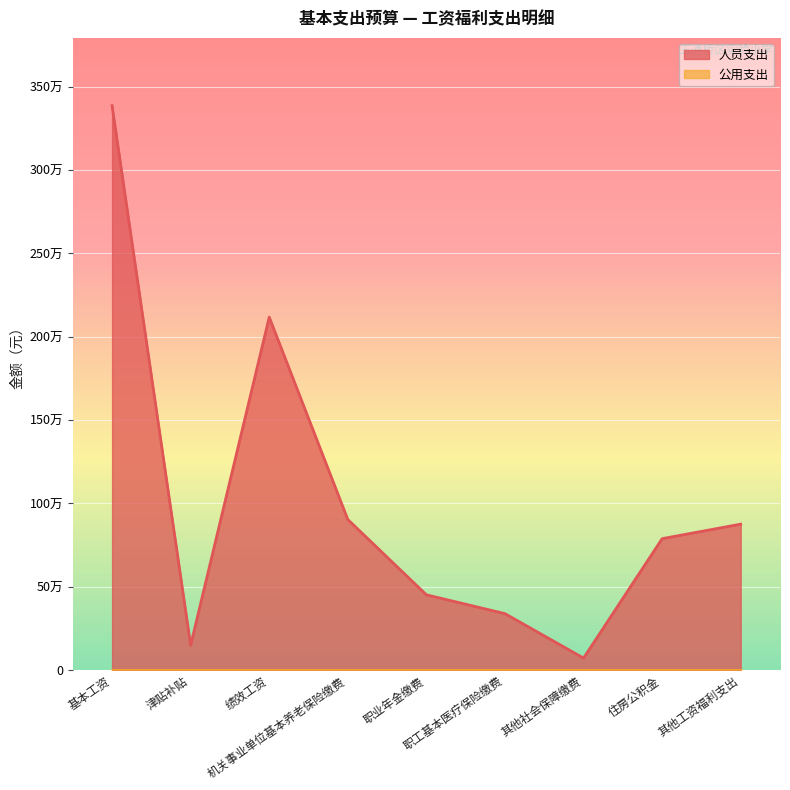

List the labels in order of value, largest first.

基本工资, 绩效工资, 机关事业单位基本养老保险缴费, 其他工资福利支出, 住房公积金, 职业年金缴费, 职工基本医疗保险缴费, 津贴补贴, 其他社会保障缴费